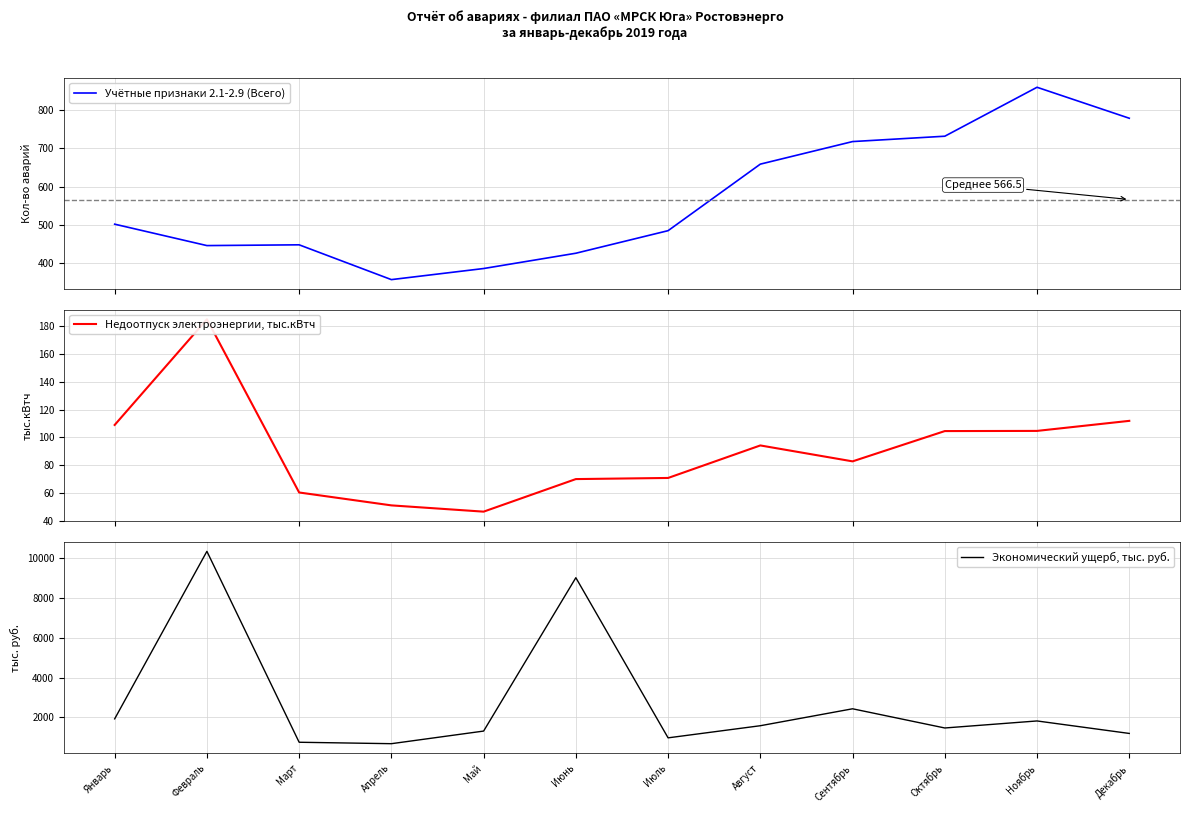

Which series has the largest range (max minus min)?

Экономический ущерб, тыс. руб.